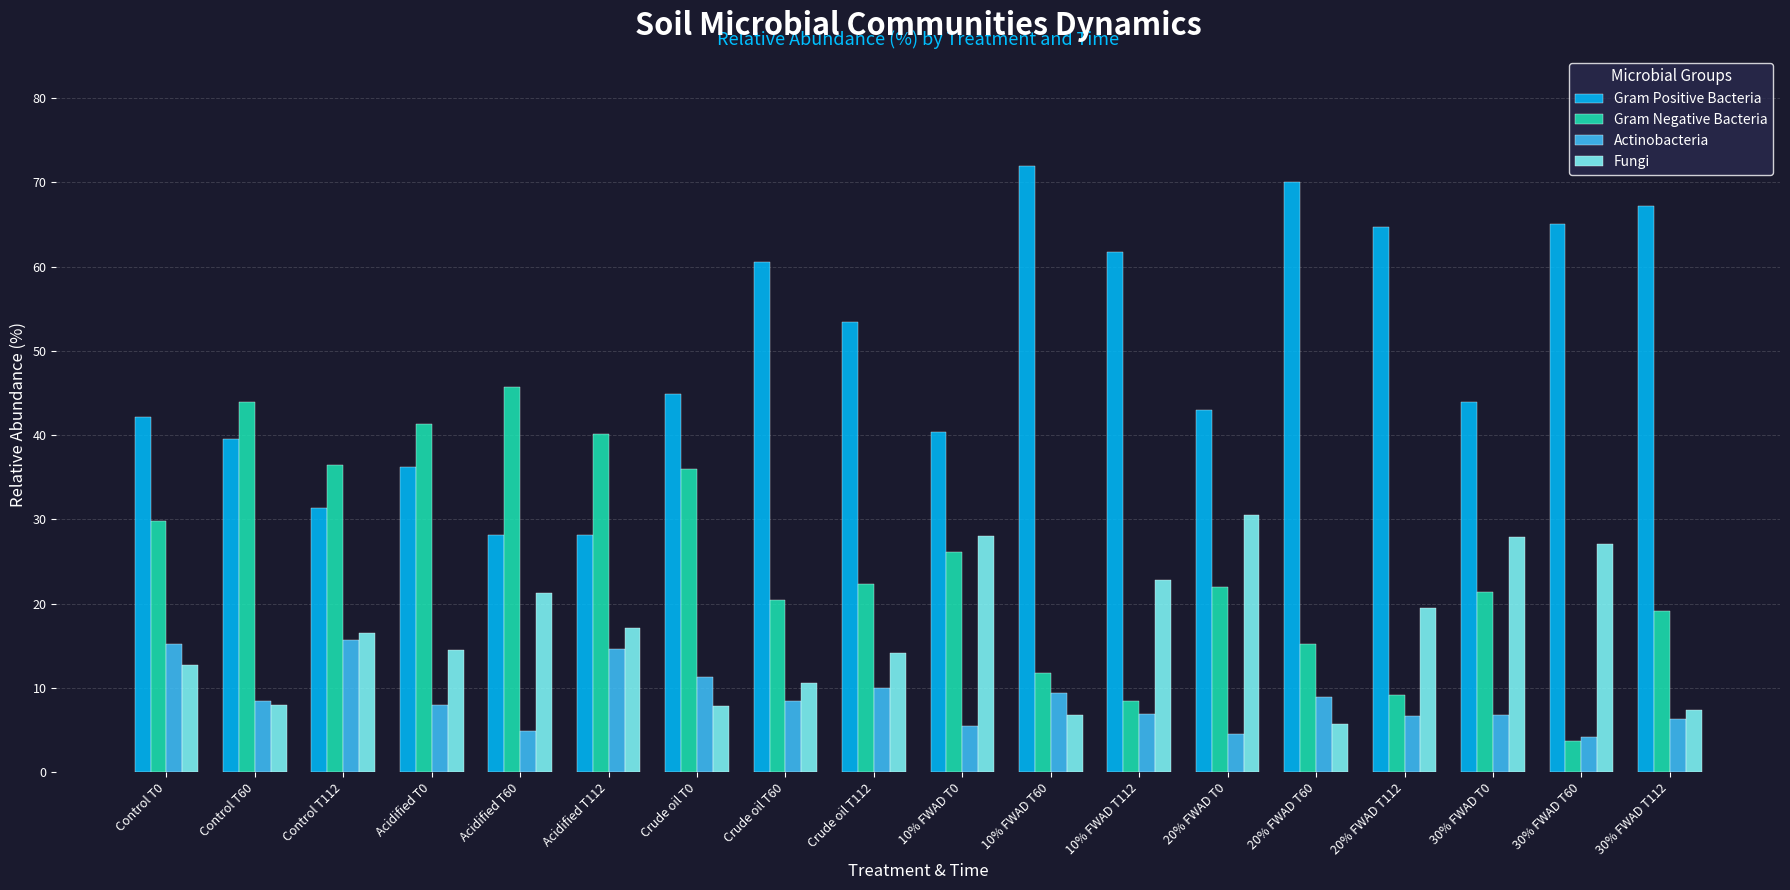

Is the value of Actinobacteria at Acidified T112 greater than the value of Gram Negative Bacteria at 20% FWAD T112?

Yes